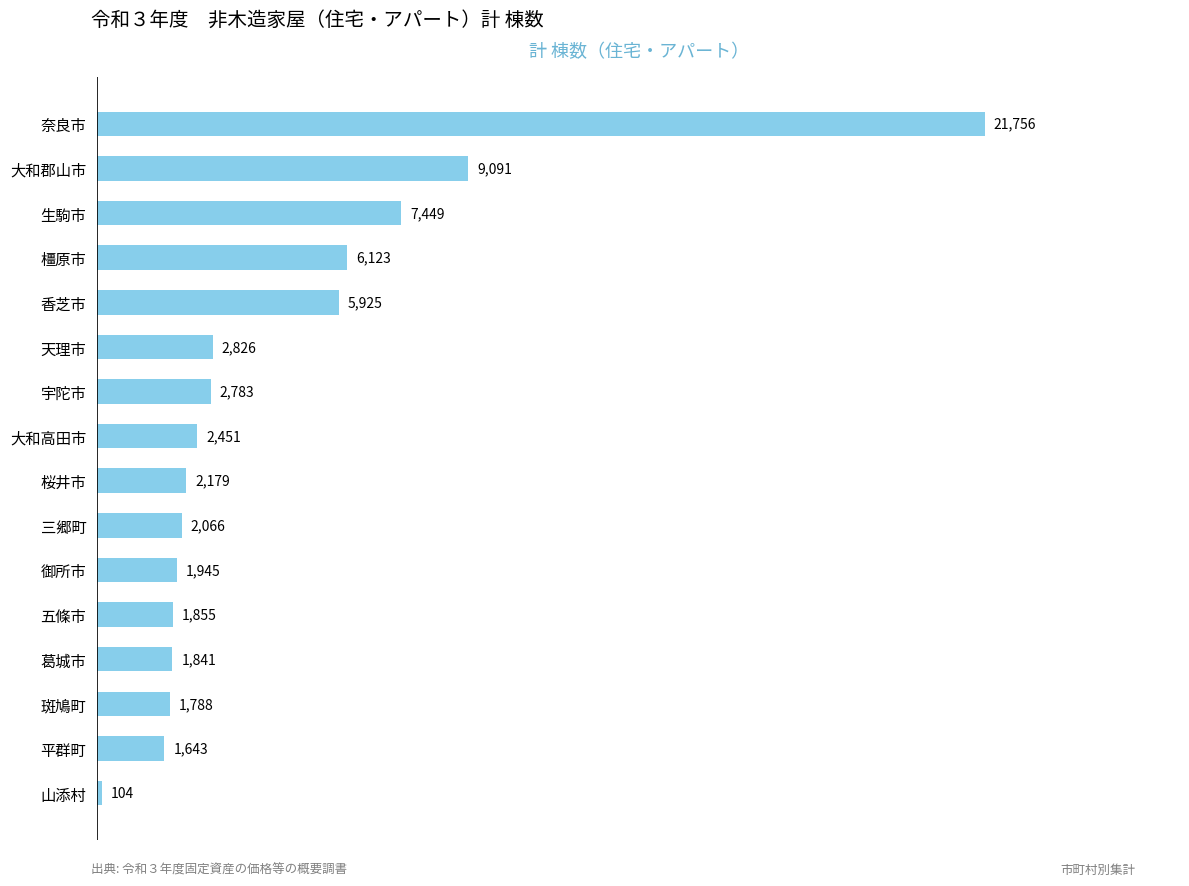

What is the approximate value at 宇陀市?

2783